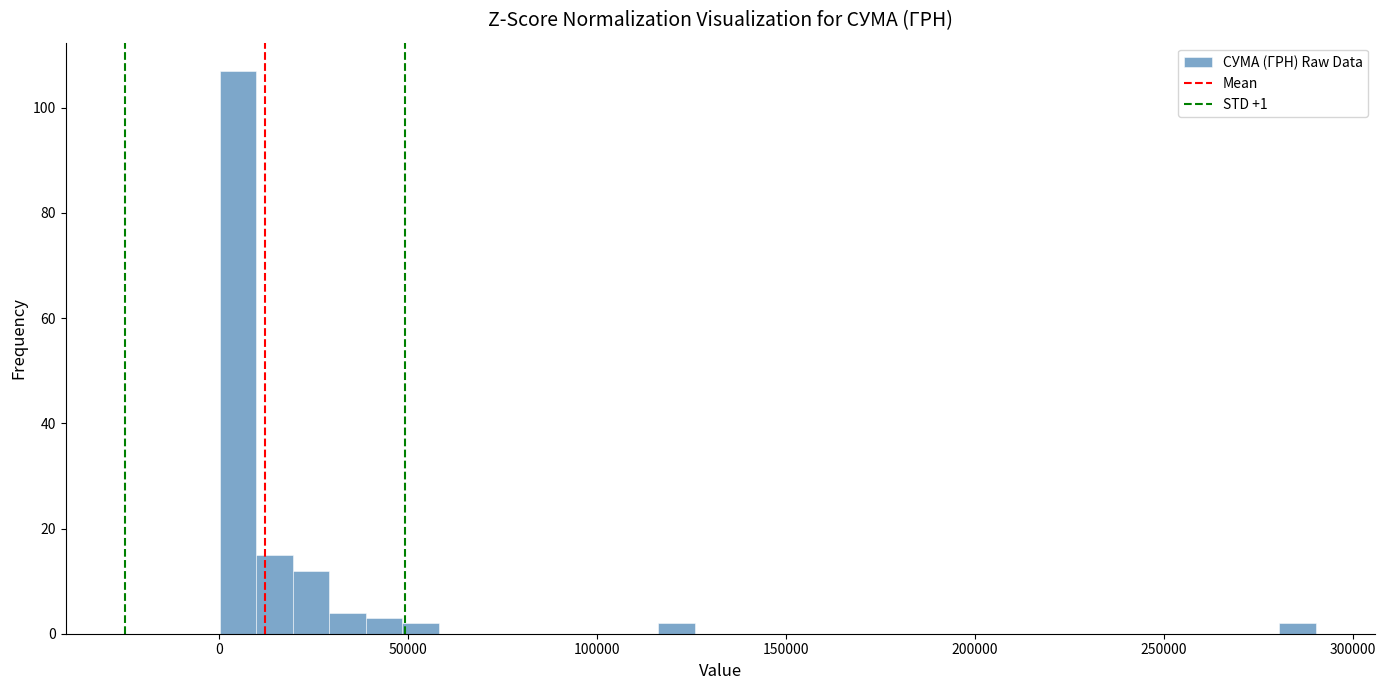

Around what value on the x-axis is the tallest bar? Give the approximate position of its centre, as read against the axis.

5000